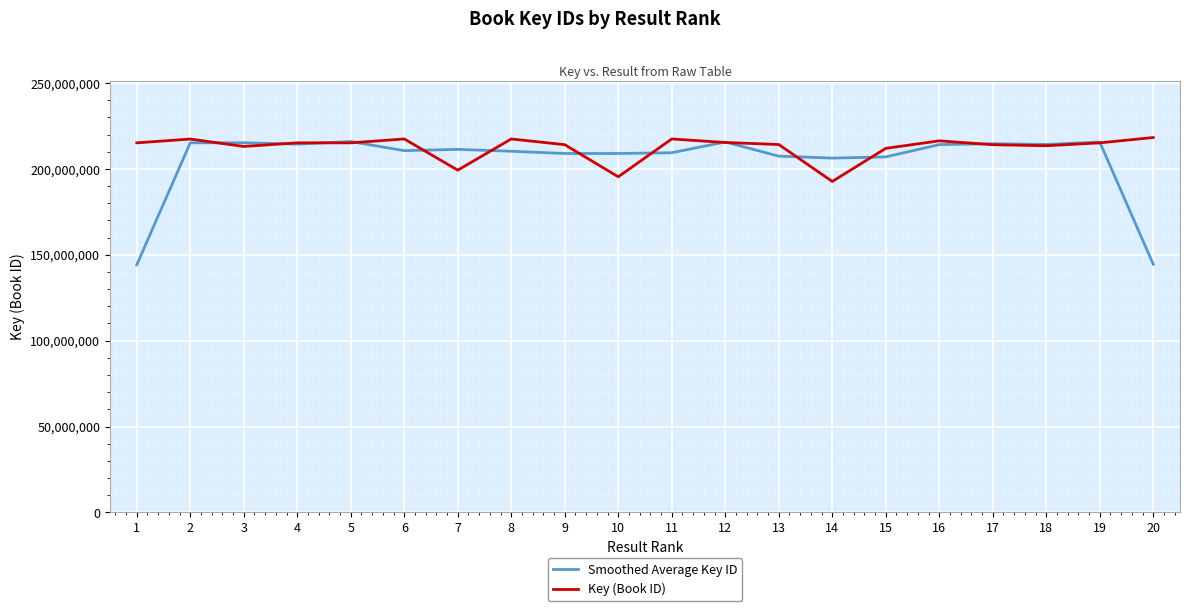

Which series has the largest range (max minus min)?

Smoothed Average Key ID